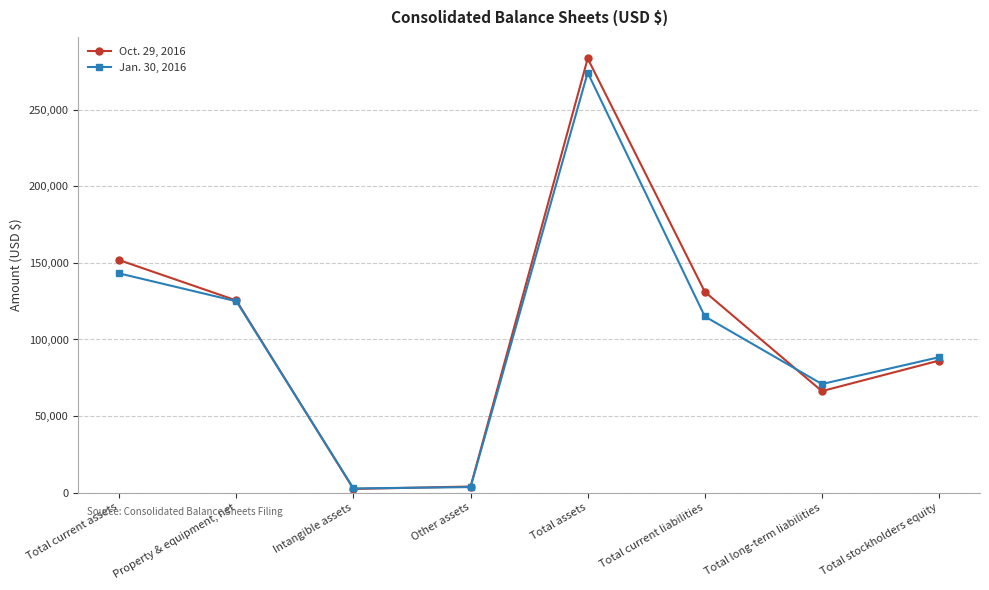

Is the value of Oct. 29, 2016 at Total long-term liabilities greater than the value of Jan. 30, 2016 at Total current liabilities?

No